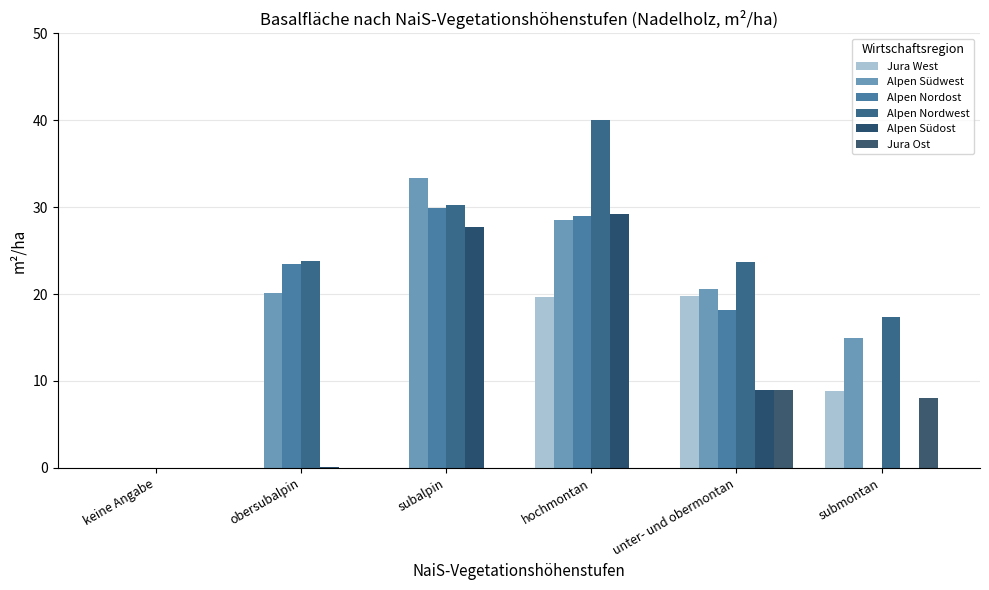

Which series has the largest total across all categories?

Alpen Nordwest